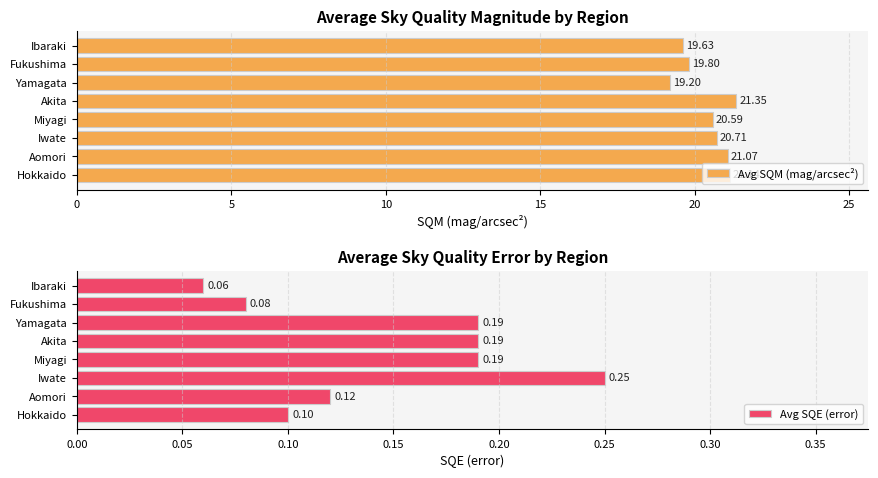

Count the number of categories in the chart.

8